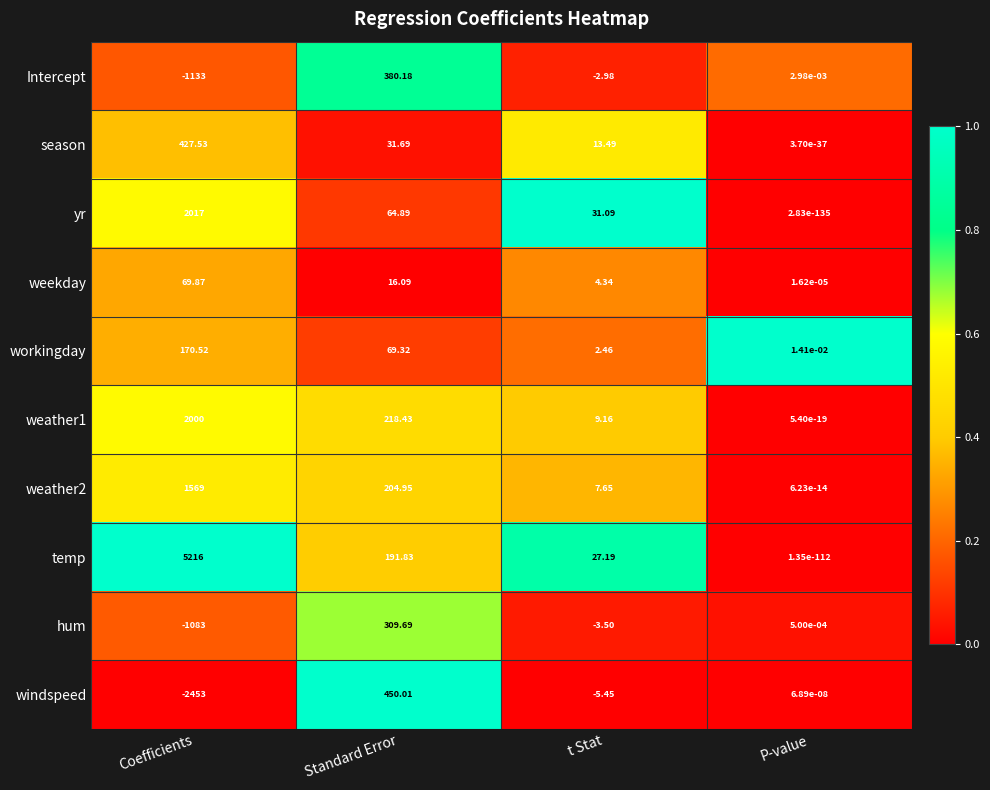

Where does the windspeed series first go above 0?

Standard Error